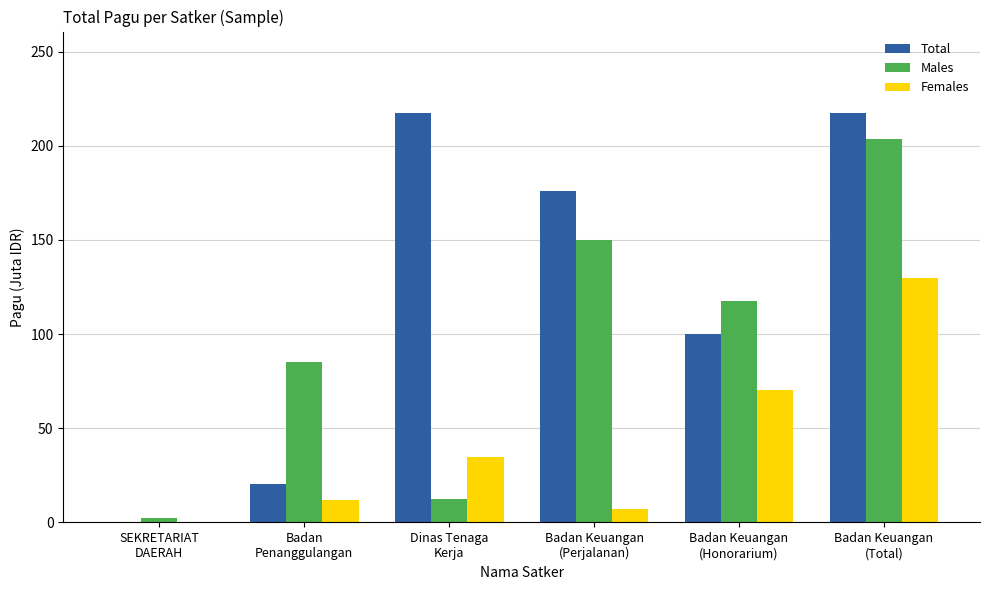

What is the sum of all Males values?

571.1